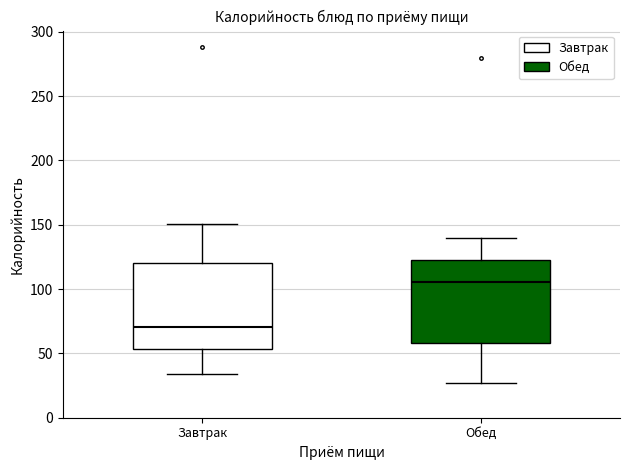

Reading left to right, transcribe this box plot: for each box, give where its median line is, the range the box spans, and where its two whiskers end, as read against the y-axis. The values are not printed on the chart, so give them approximately, as read against the axis.

Завтрак: median 70, box 55 to 120, whiskers 35 to 150
Обед: median 105, box 60 to 125, whiskers 25 to 140